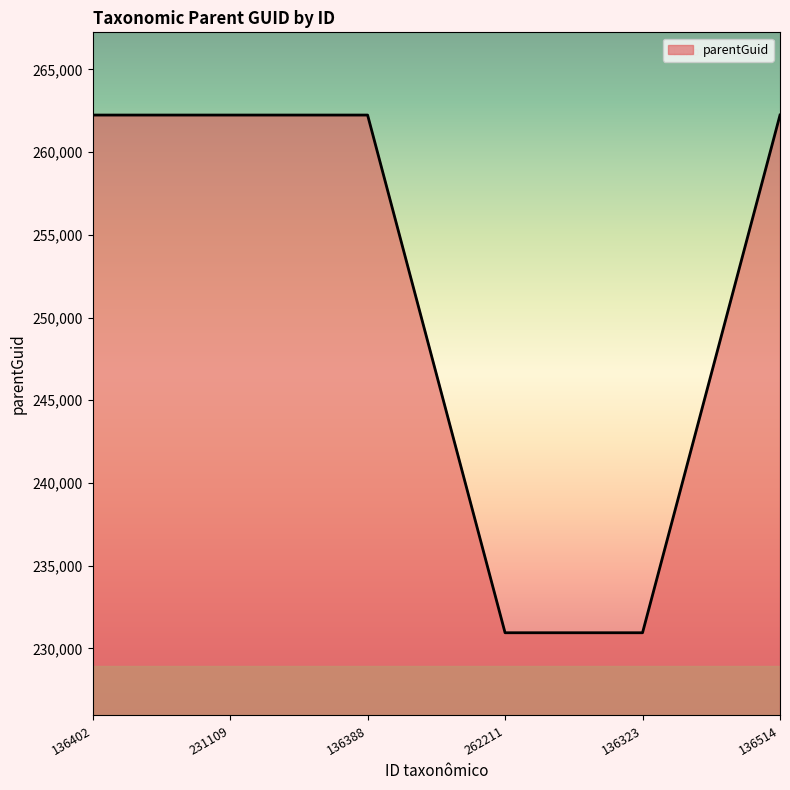

Does the chart display data point markers on the line(s)?

No